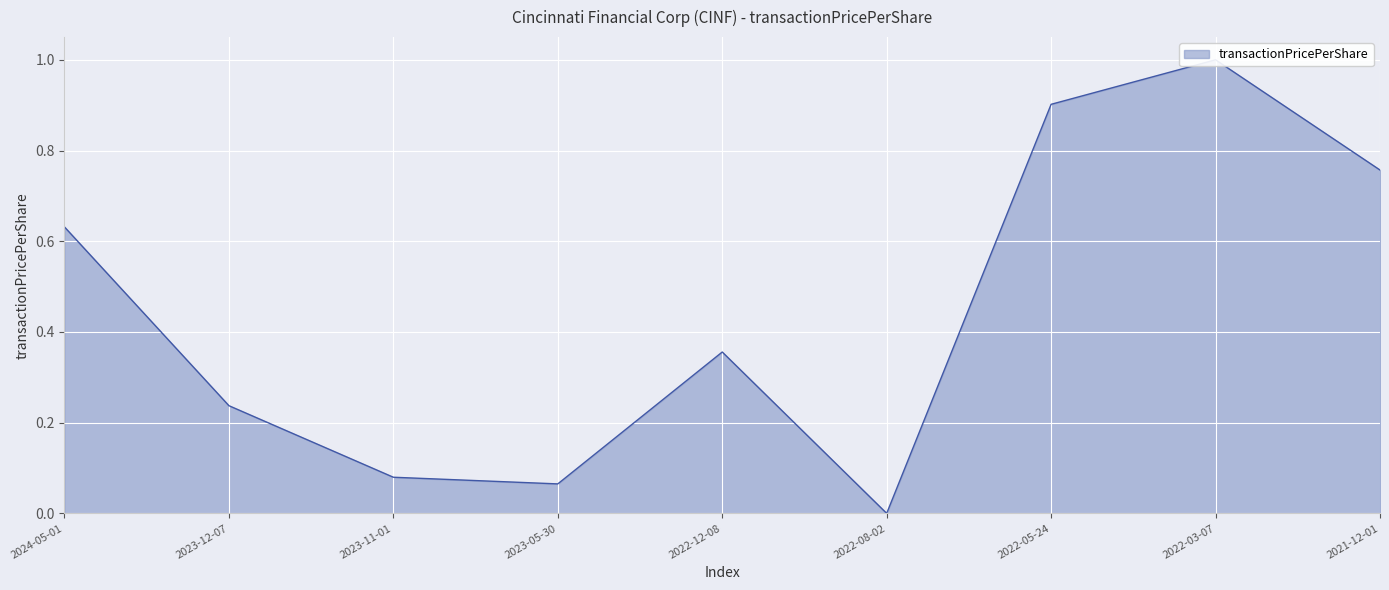

How many data points are above 0?

8